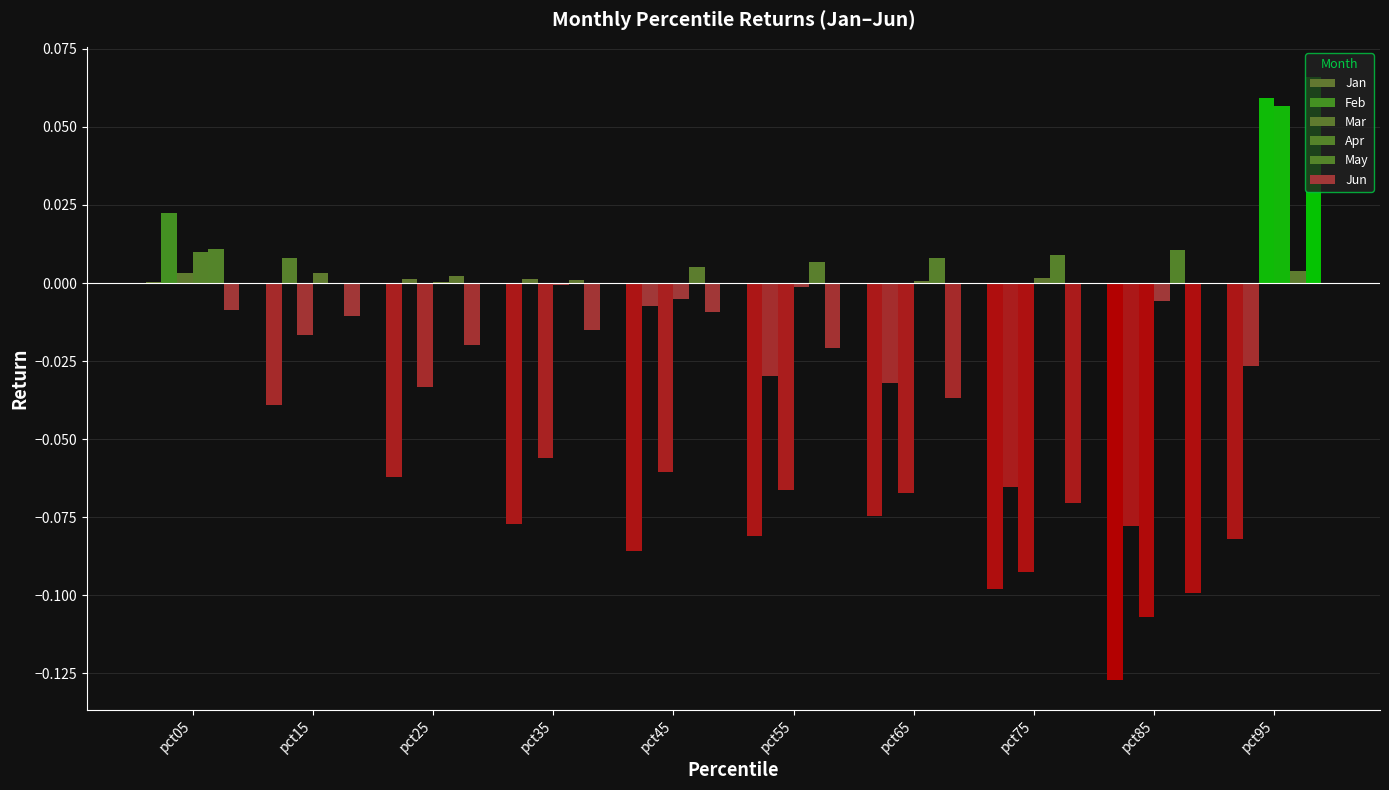

Are the bars horizontal?

No